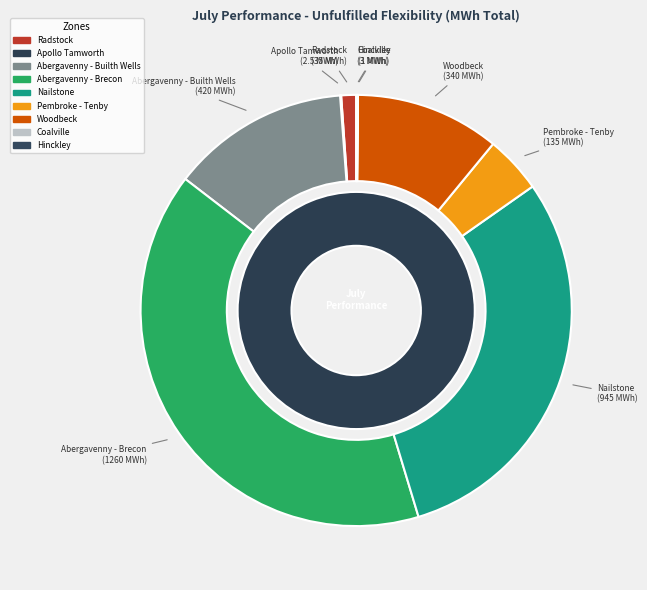

Is Apollo Tamworth the majority of the pie?

No